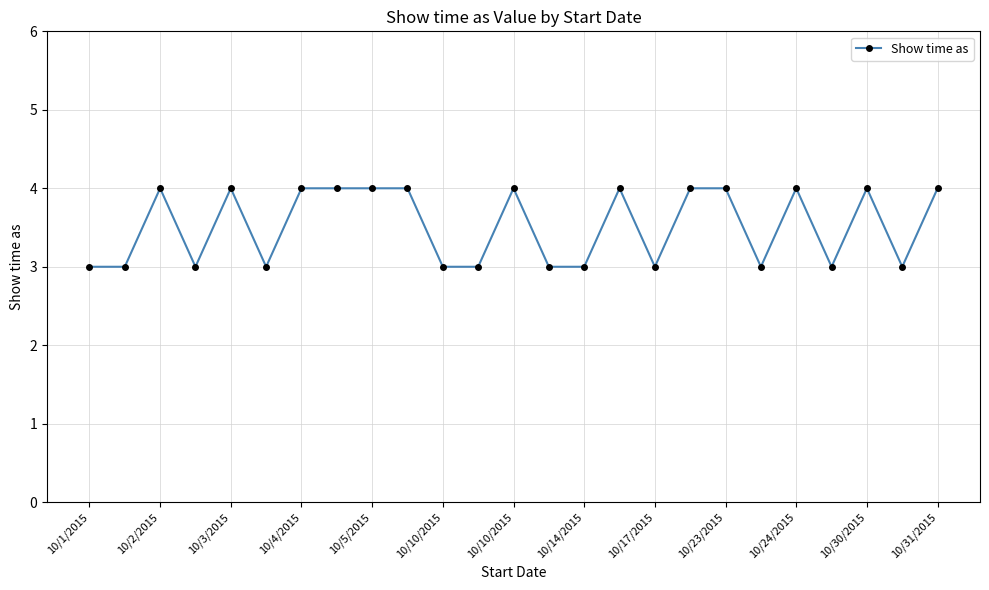

Reading left to right, extract all data points from this chart.

3	3	4	3	4	3	4	4	4	4	3	3	4	3	3	4	3	4	4	3	4	3	4	3	4